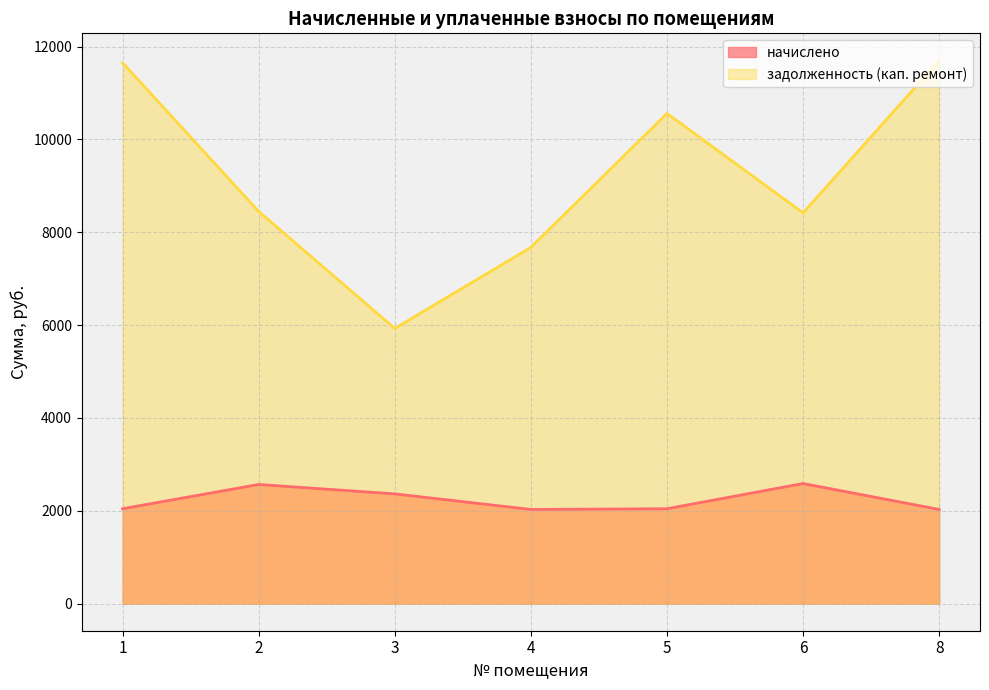

The value of начислено at 5 is 2043.6. True or false?

True